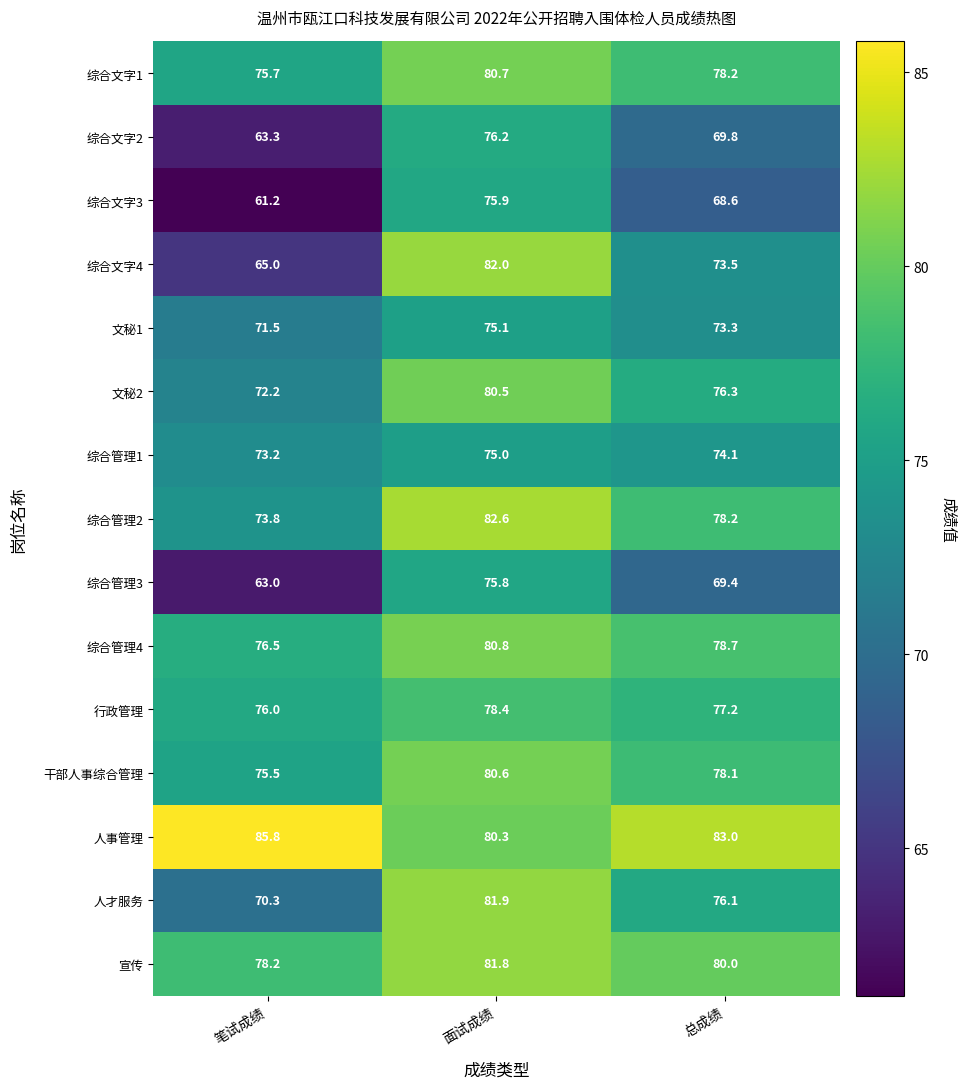

At how many categories does at least one series exceed 62?

3